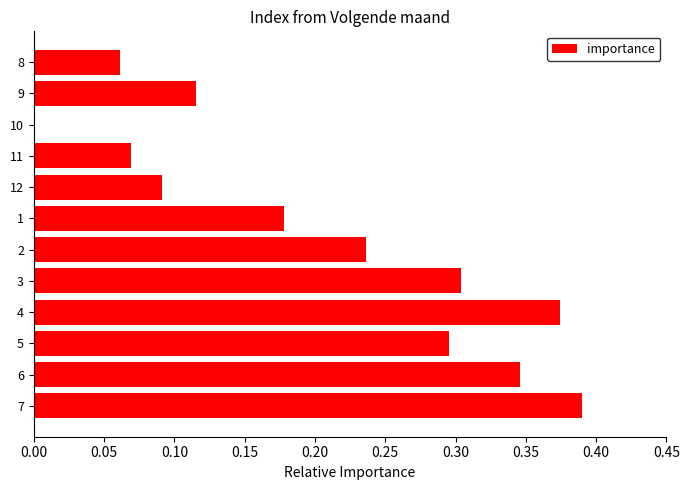

How many distinct data groups are displayed?

1